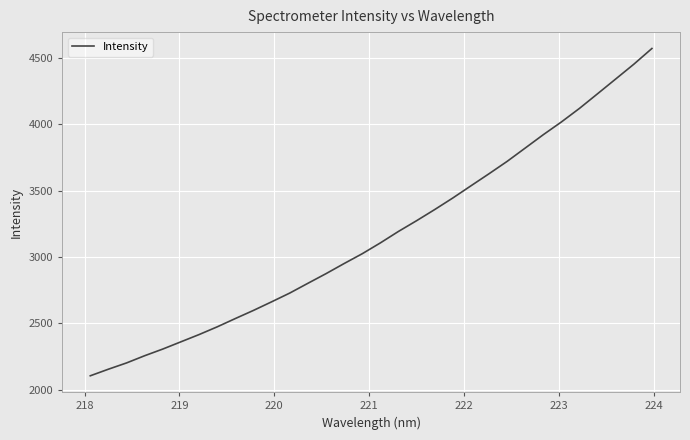

What is the smallest value displayed?

2104.1